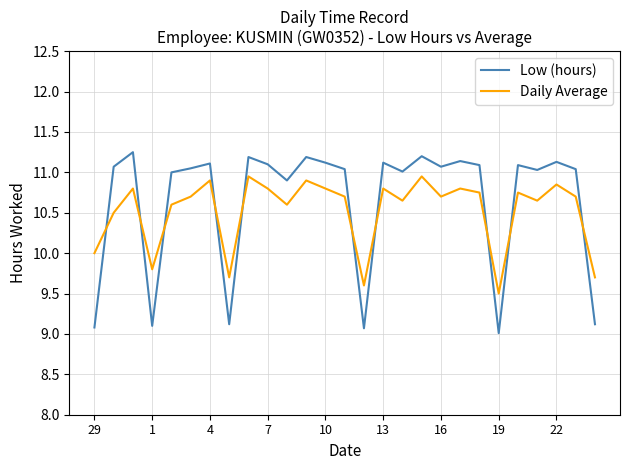

Rank the series by their maximum value, from lowest to highest.

Daily Average, Low (hours)